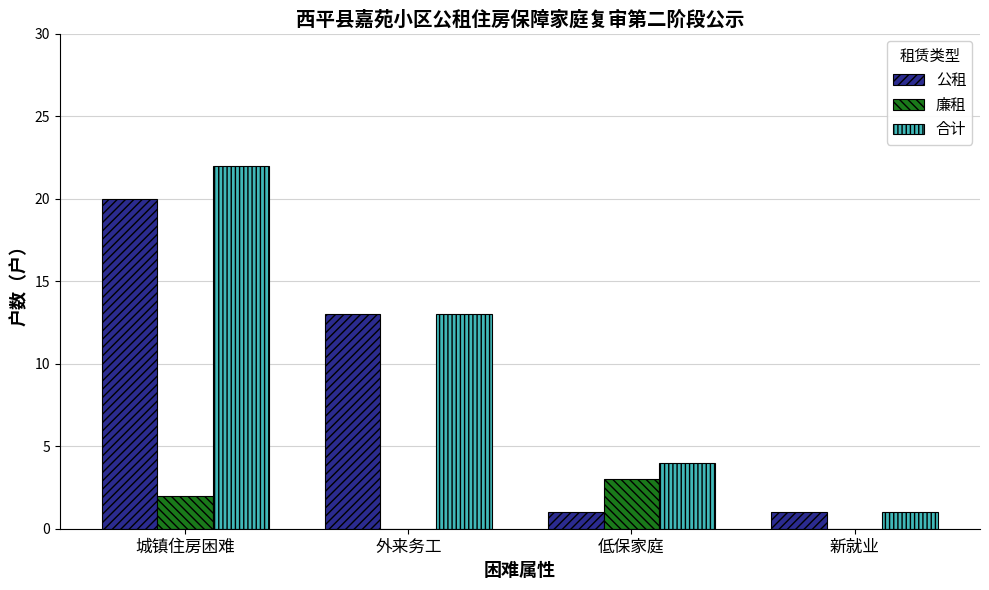

Where does the 合计 series first go above 13?

城镇住房困难